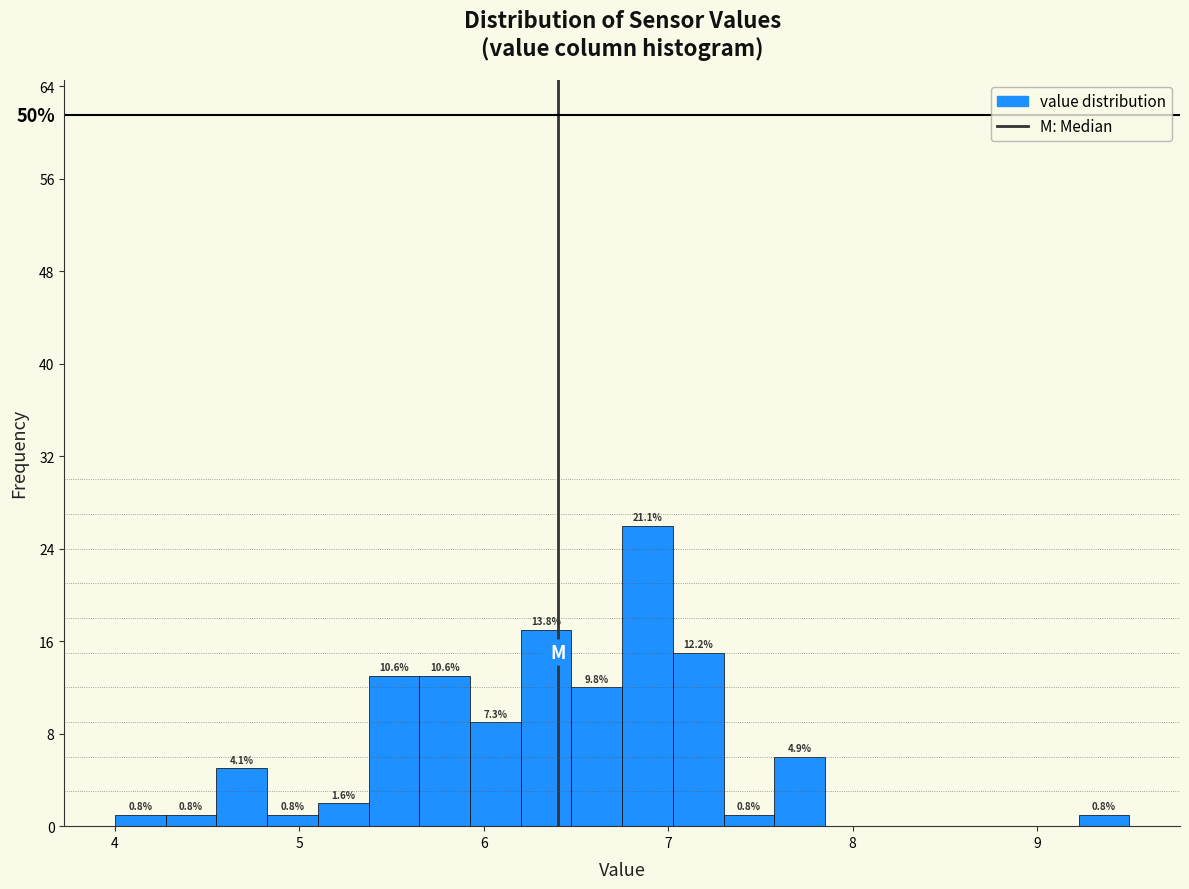

Around what value on the x-axis is the tallest bar? Give the approximate position of its centre, as read against the axis.

6.9